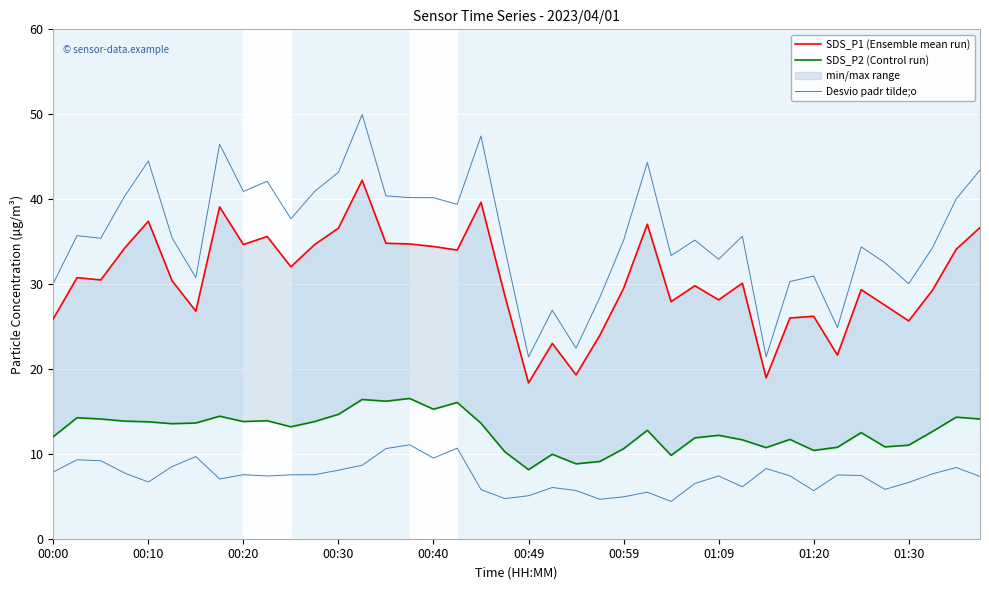

What is the spread (max minus min) of values at 27?

23.3